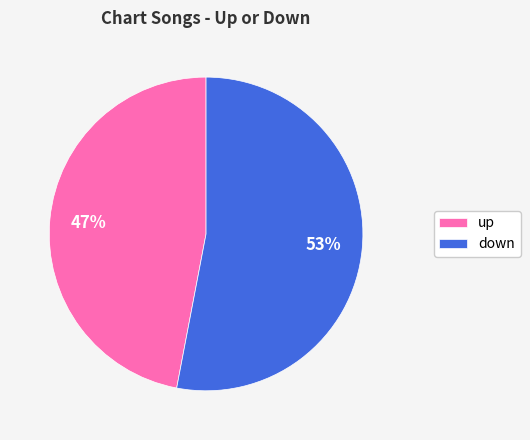

The down slice represents 42% of the pie. True or false?

False